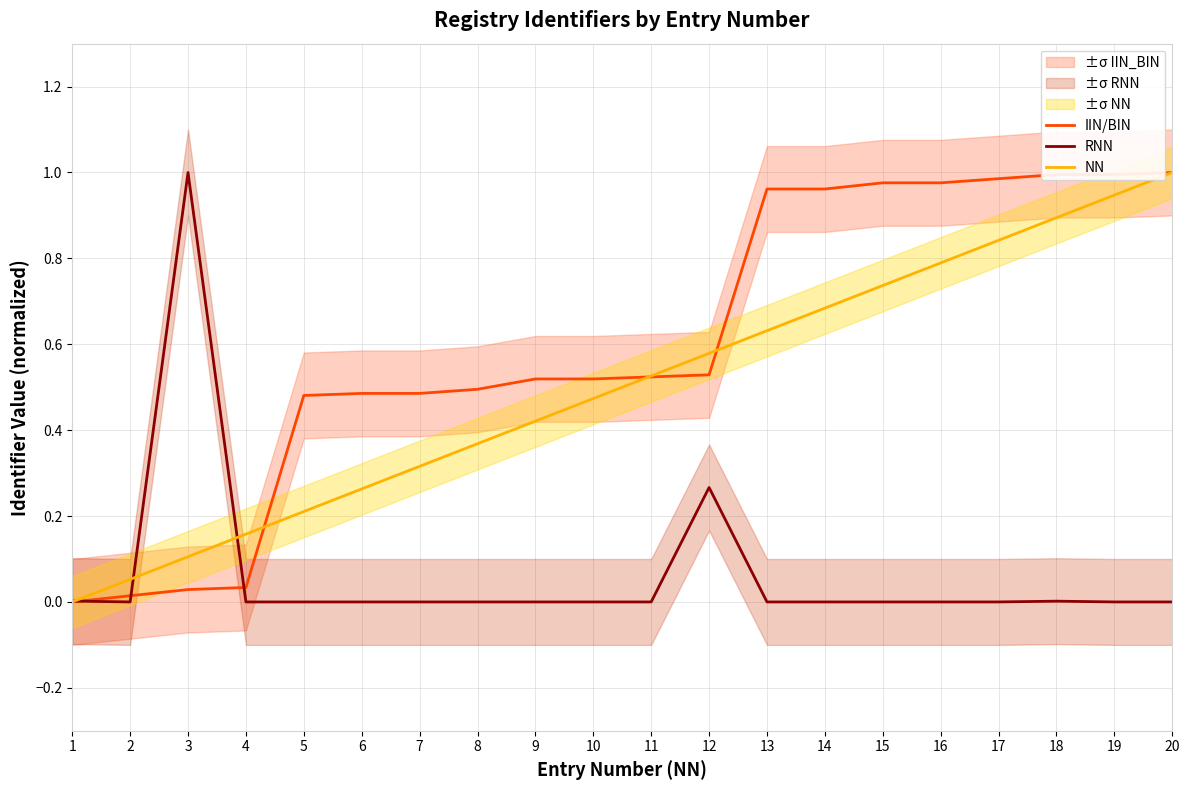

True or false: NN has more than 2 interior local peaks.

False